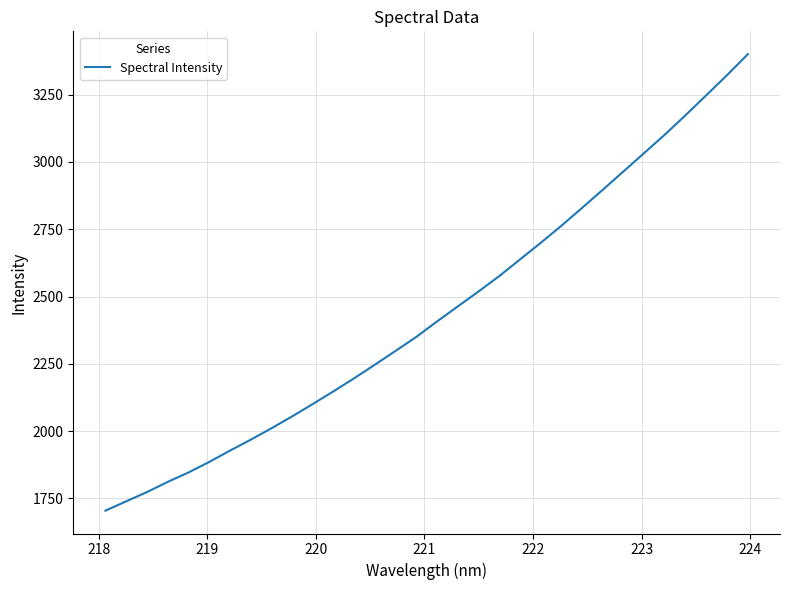

How many lines are shown in the chart?

1